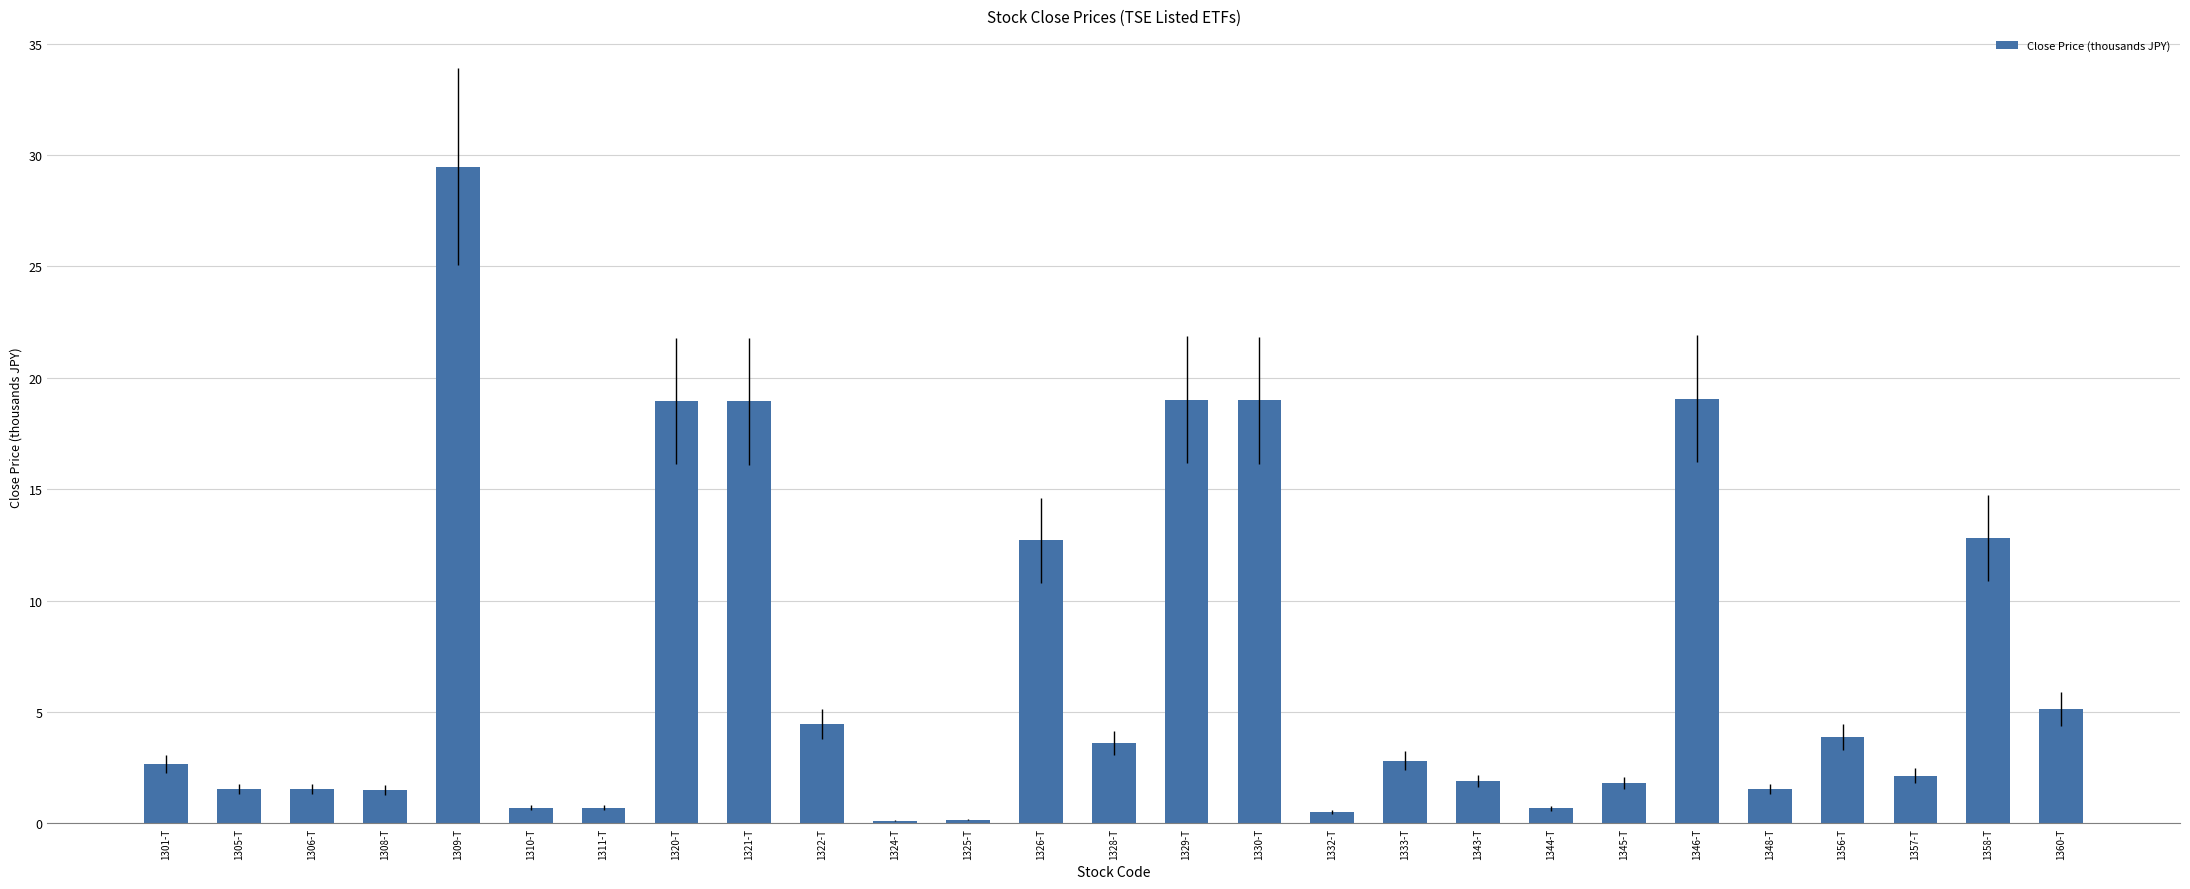

What is the value of the 23rd bar from the left?

1.5